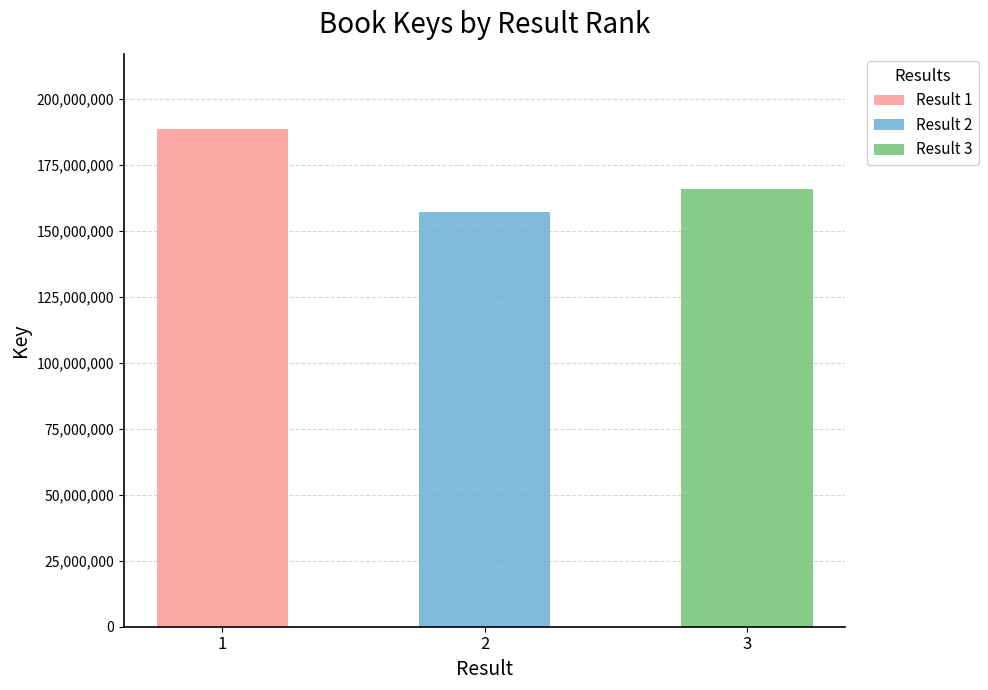

Rank the categories by value from highest to lowest.

1, 3, 2